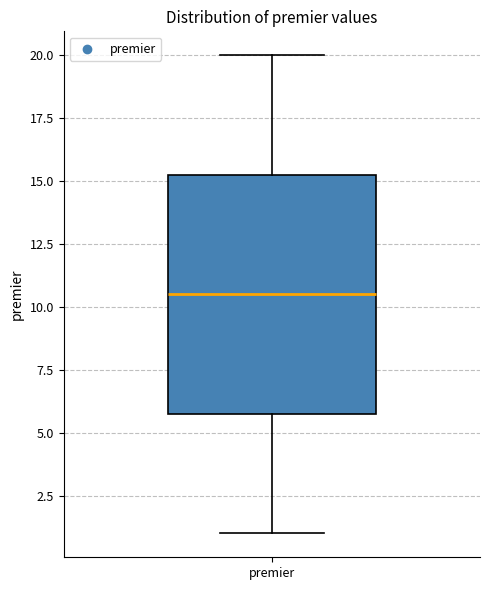

Transcribe this box plot: give where the median line is, the range the box spans, and where the two whiskers end, as read against the y-axis. The values are not printed on the chart, so give them approximately, as read against the axis.

median 10.5, box 6.0 to 15.5, whiskers 1.0 to 20.0